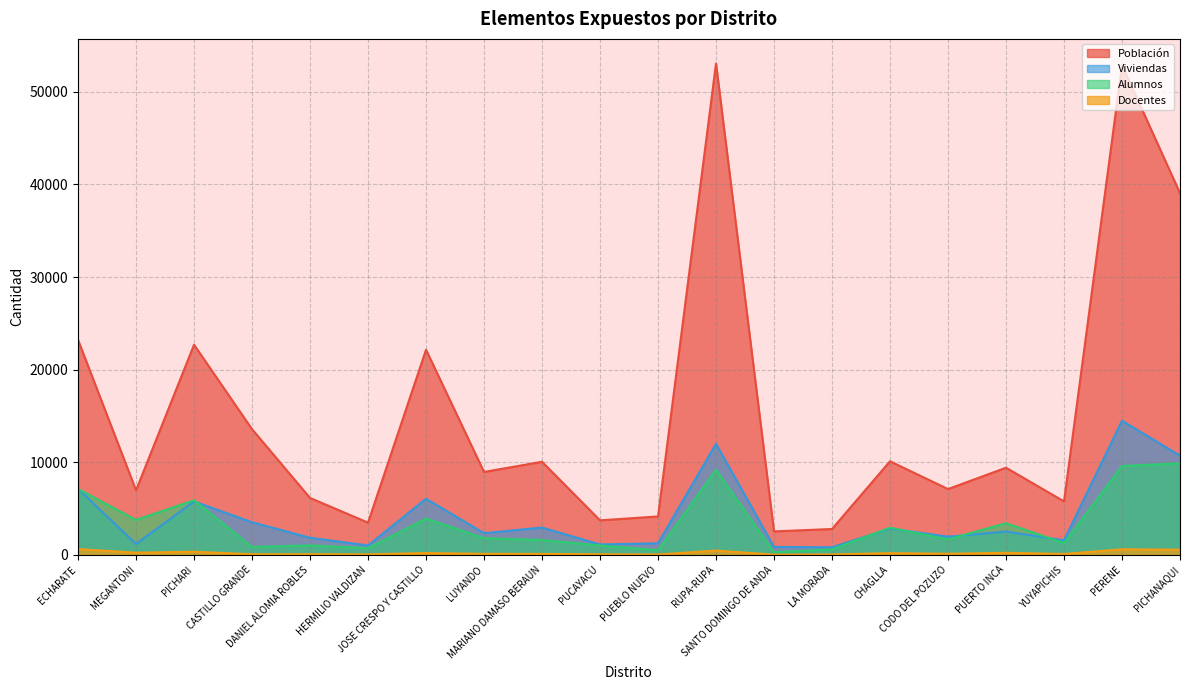

Which series has the widest spread of values?

Población